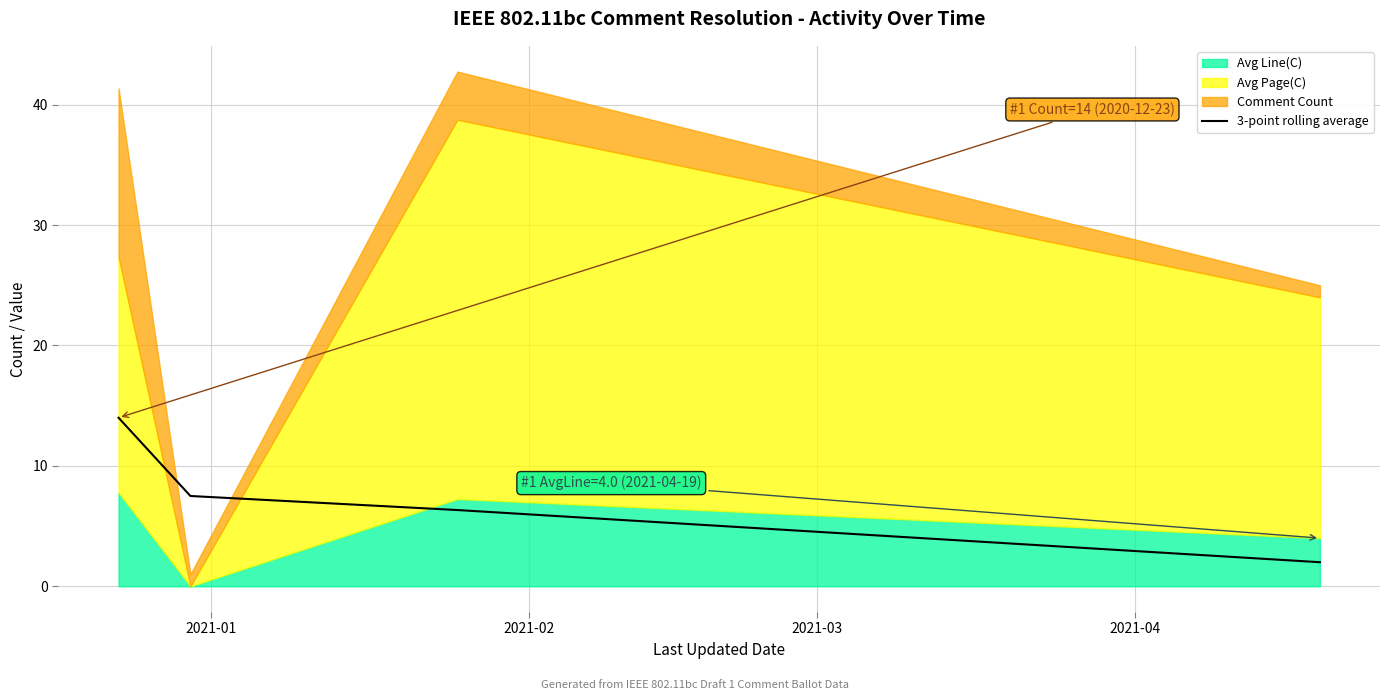

True or false: 3-point rolling average has more than 2 points higher than both neighbors.

False